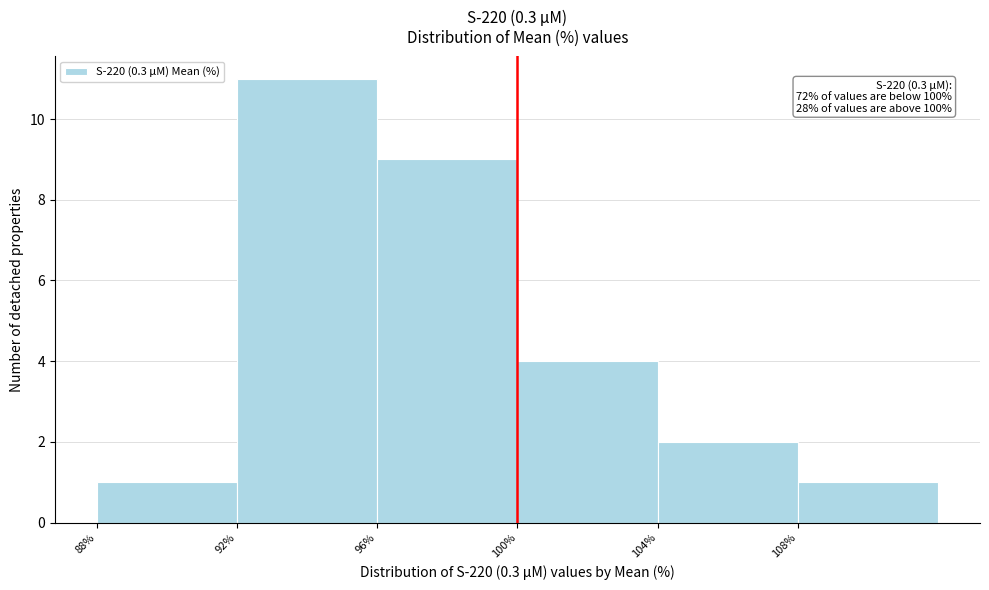

Over which range of the x-axis is the bar tallest?

92 to 96